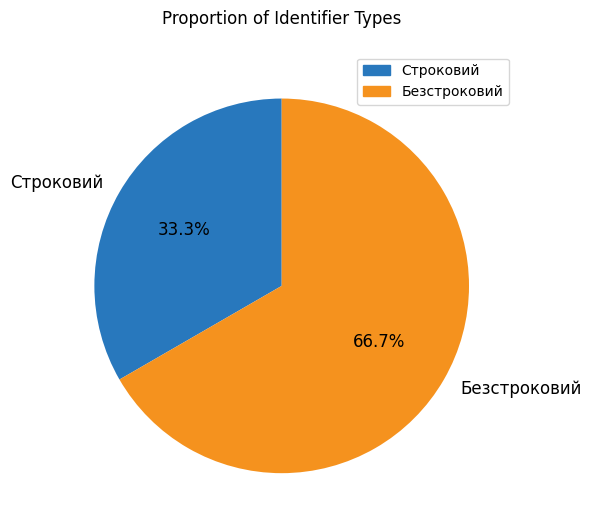

How much of the chart is everything except Безстроковий?

33.3%